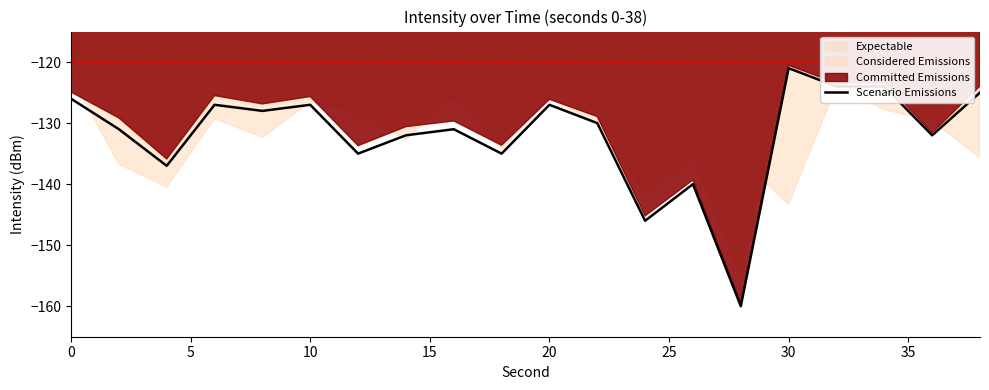

What is the minimum value for Scenario Emissions?

-160